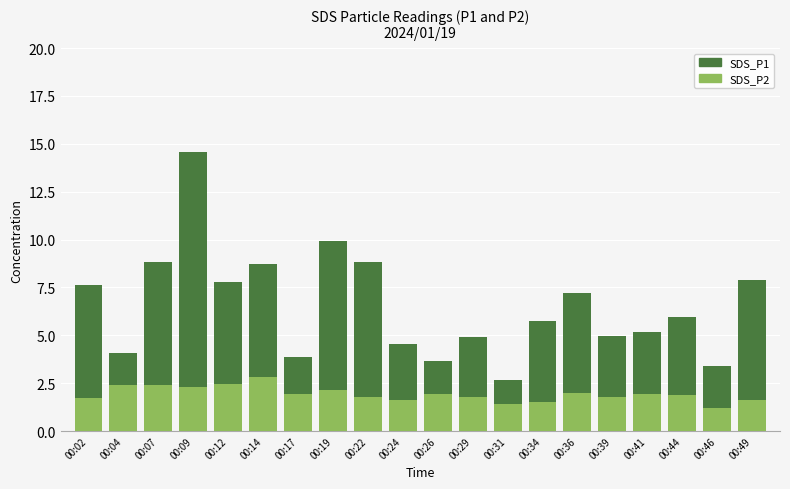

How many data points in SDS_P1 are less than 5?

8